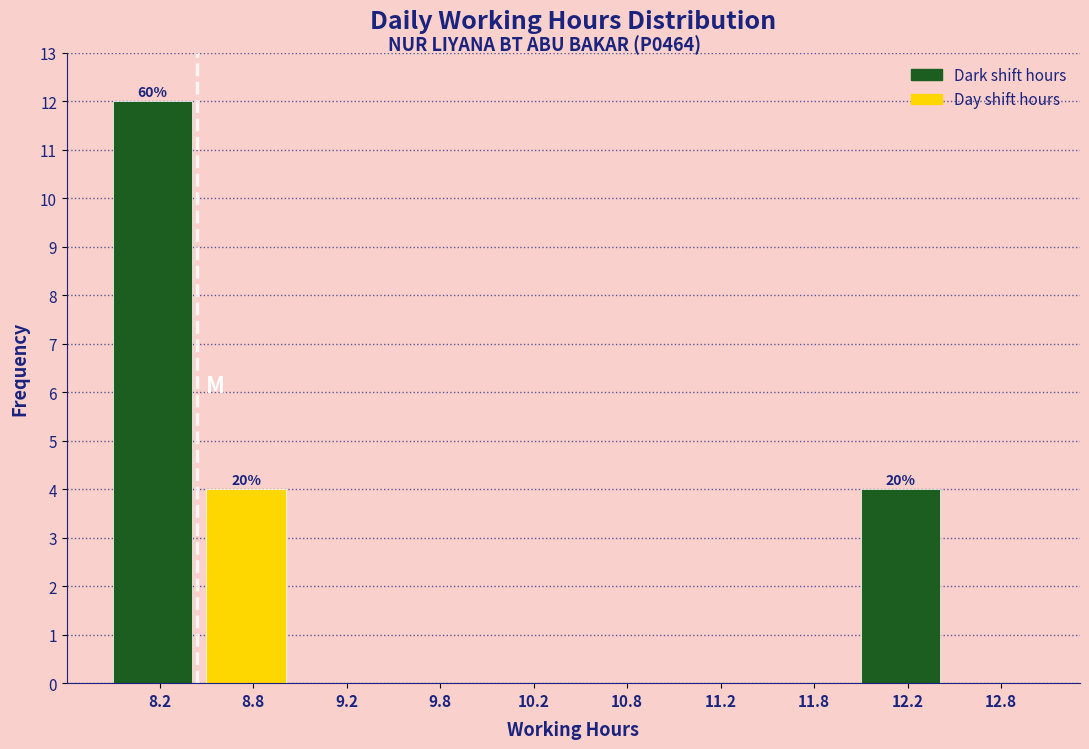

Over which range of the x-axis is the bar tallest?

8.0 to 8.5